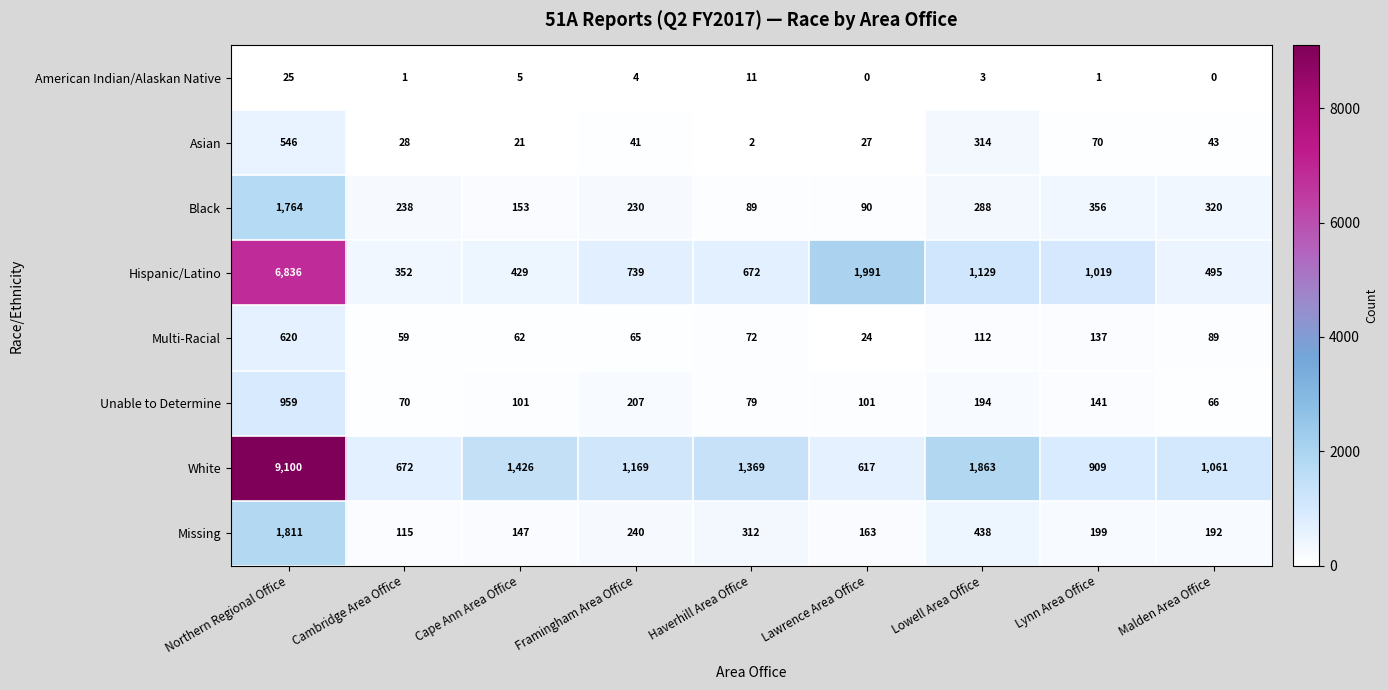

At which label is Asian closest to 274?

Lowell Area Office